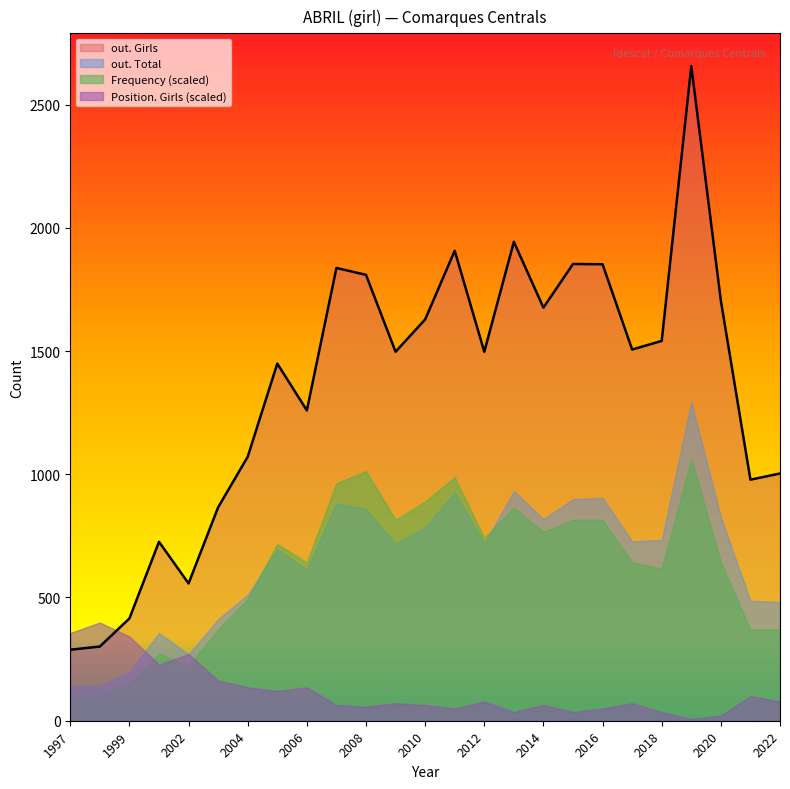

What is the difference between the second highest and minimum values in the out. Total series?

795